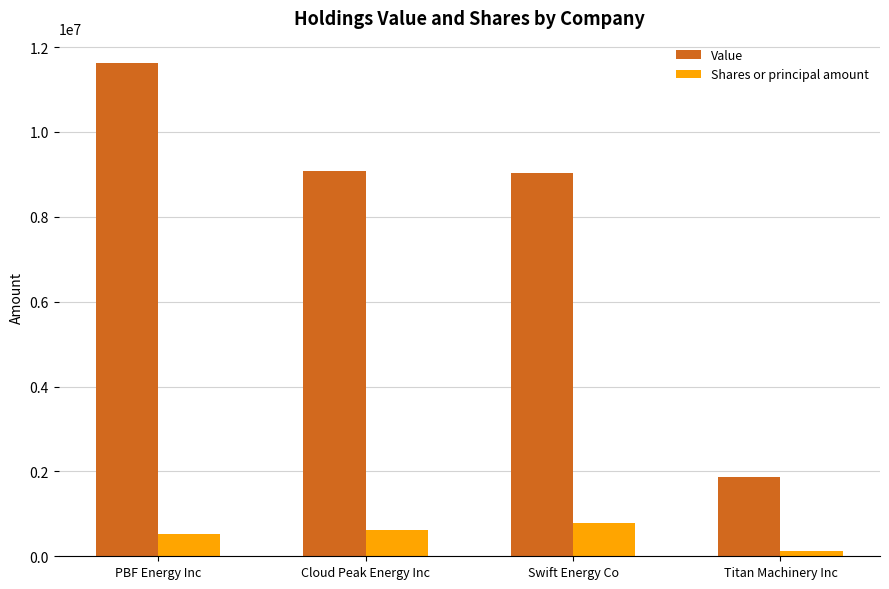

What is the average value of the Shares or principal amount series?

511084